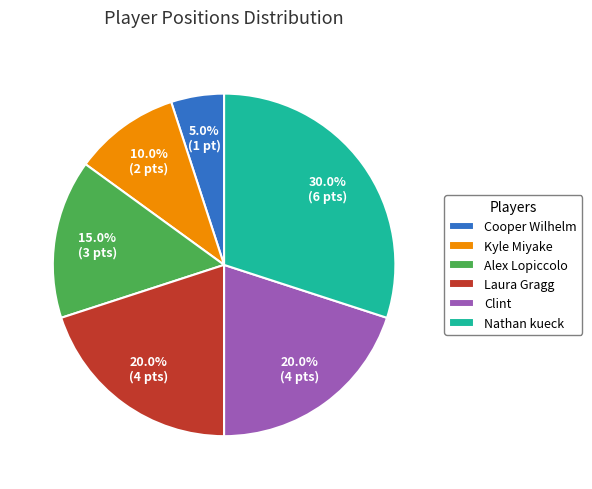

What percentage is the Alex Lopiccolo slice, to the nearest percent?

15%